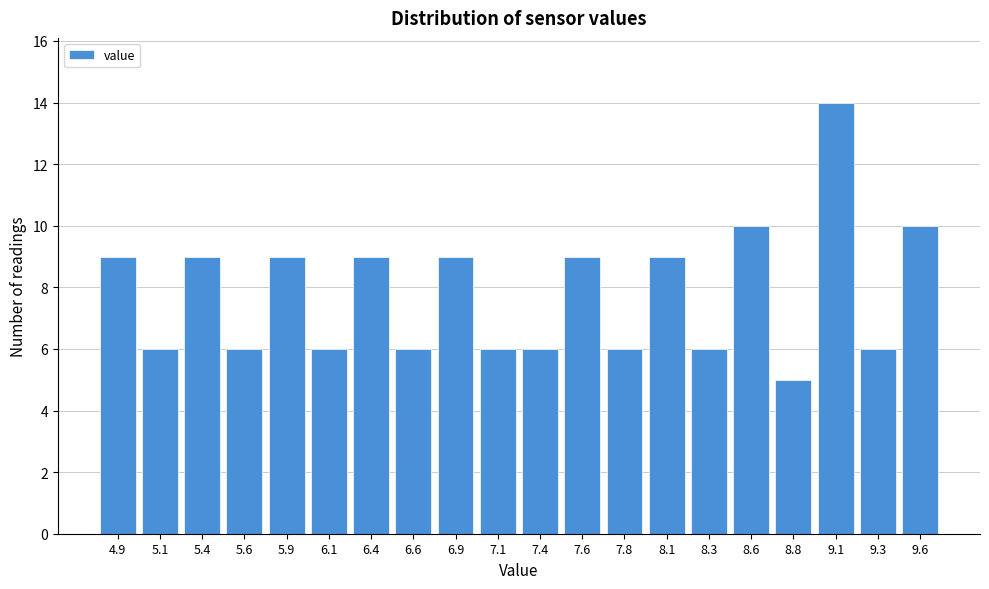

Reading right to left, extract all data points from this chart.

10	6	14	5	10	6	9	6	9	6	6	9	6	9	6	9	6	9	6	9